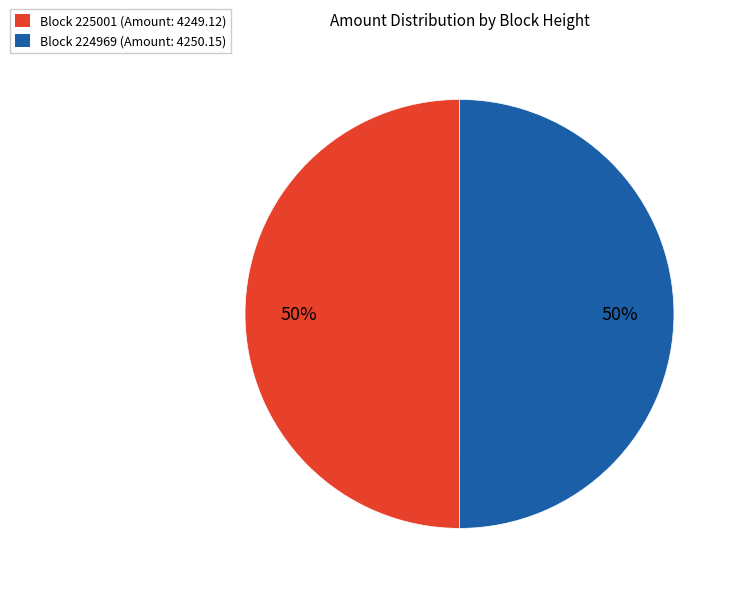

To the nearest percent, what is the average slice percentage?

50%